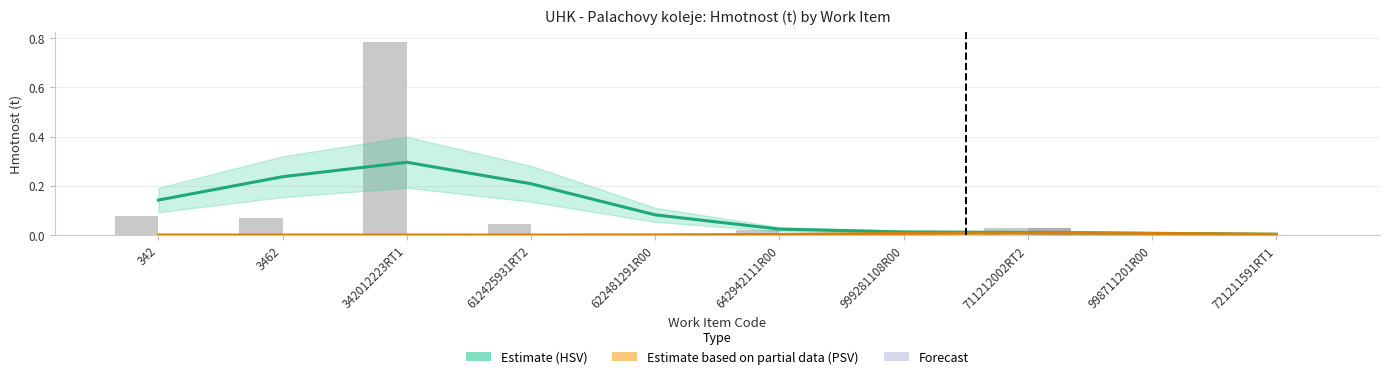

Which series has the widest spread of values?

Estimate (HSV)